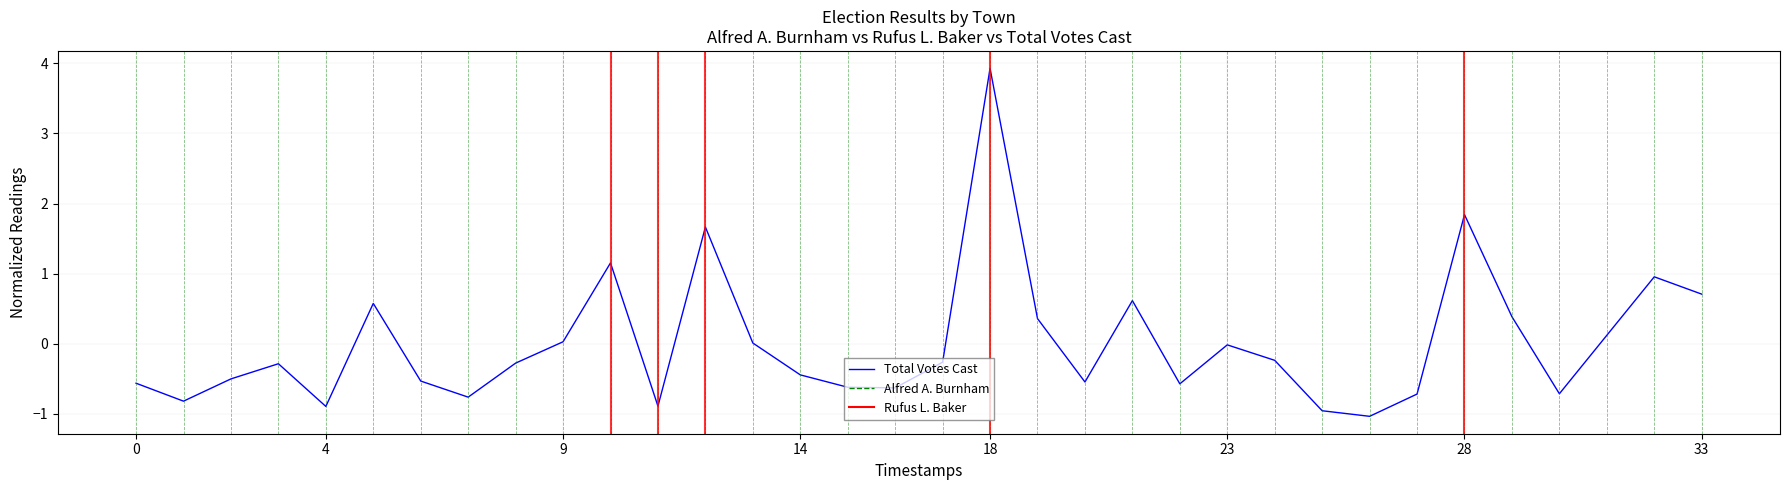

What is the minimum value shown in the chart?

-1.0